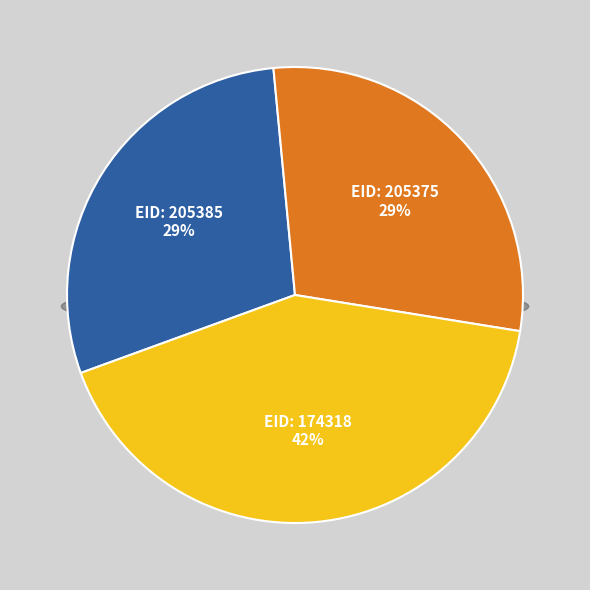

Combined, what portion of the pie is 174318 and 205375?

71.0%